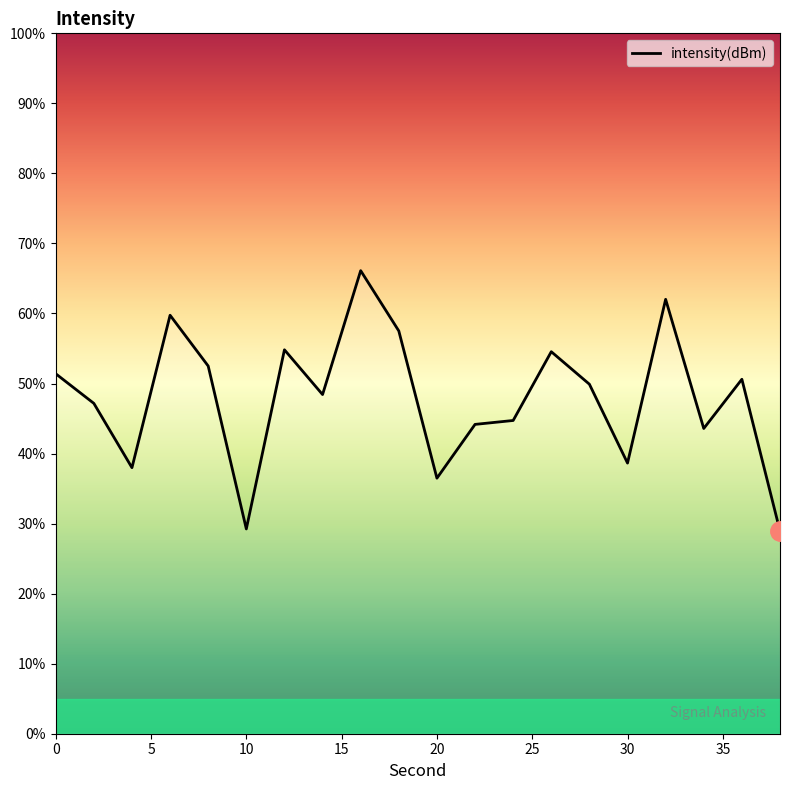

What is the smallest value displayed?

28.9